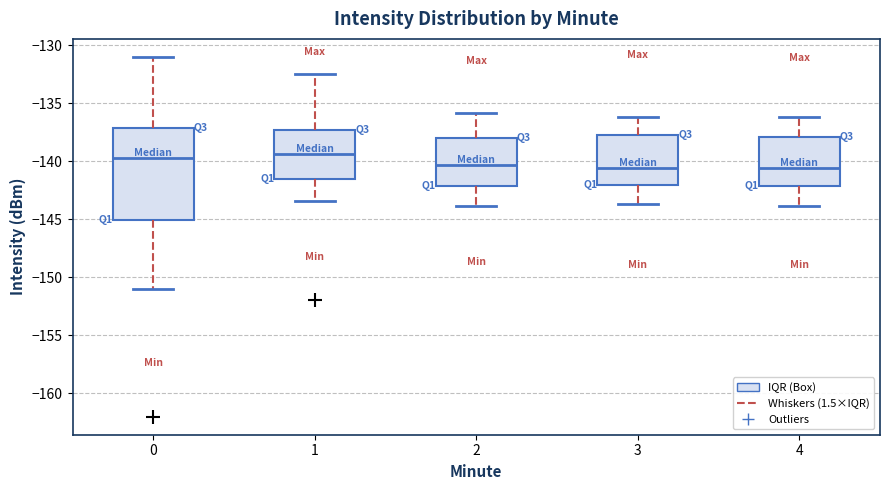

Where is the upper edge of the box at x = 1 on the y-axis? The values are not printed on the chart, so give them approximately, as read against the axis.

-137.5